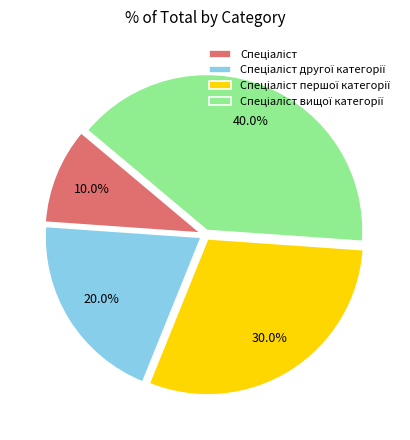

Is there a majority slice in this chart?

No